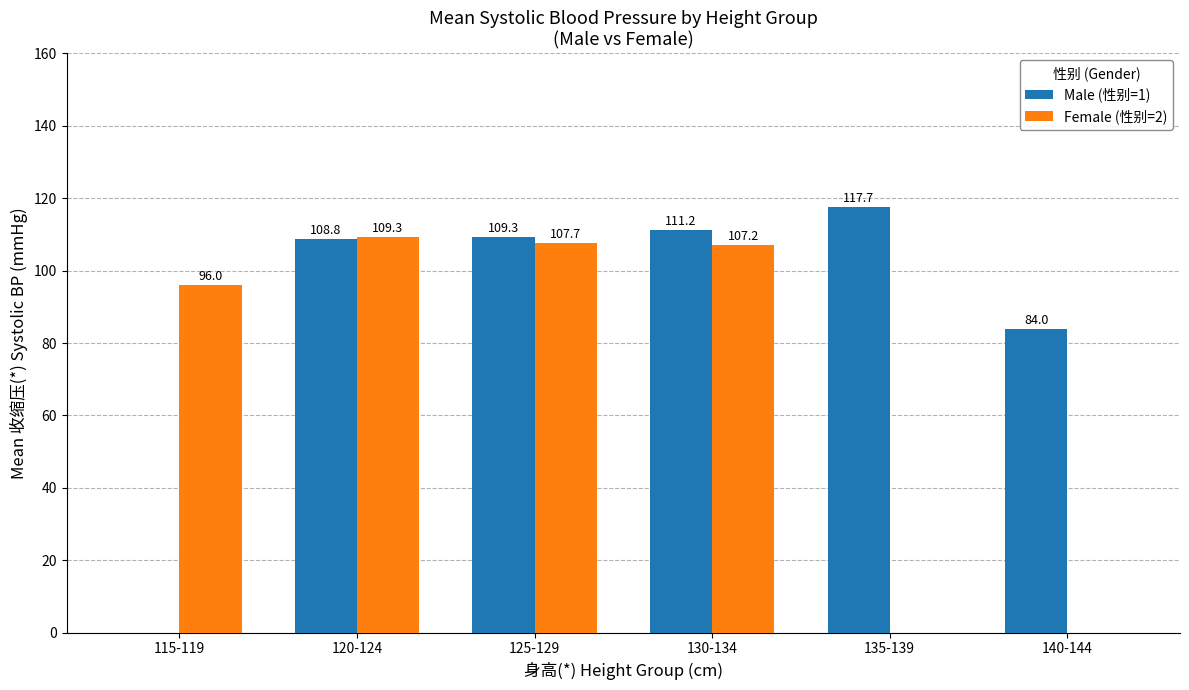

The value of Male (性别=1) at 140-144 is 84.0. True or false?

True